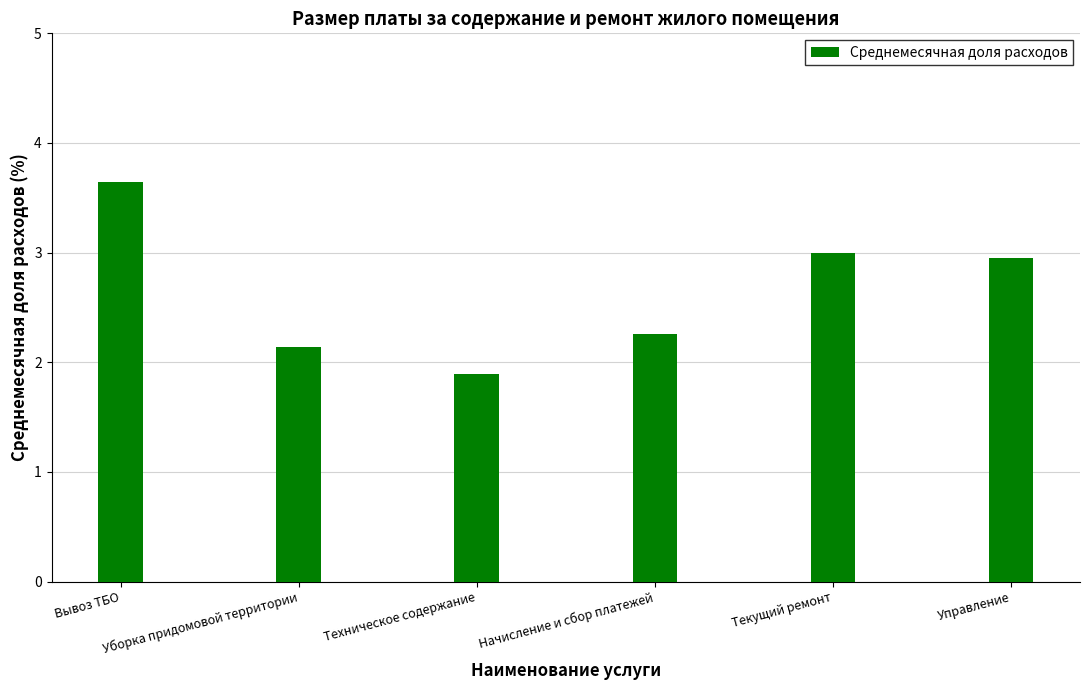

What is the minimum value shown in the chart?

1.9